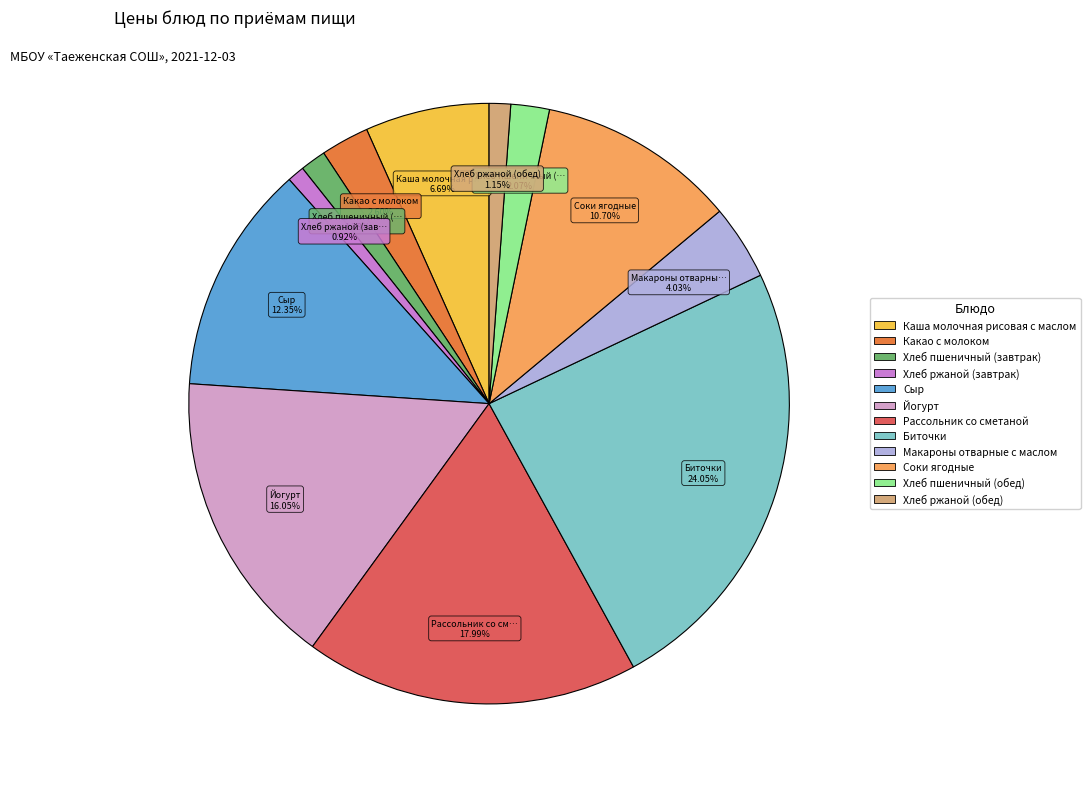

Which slice is the largest?

Биточки